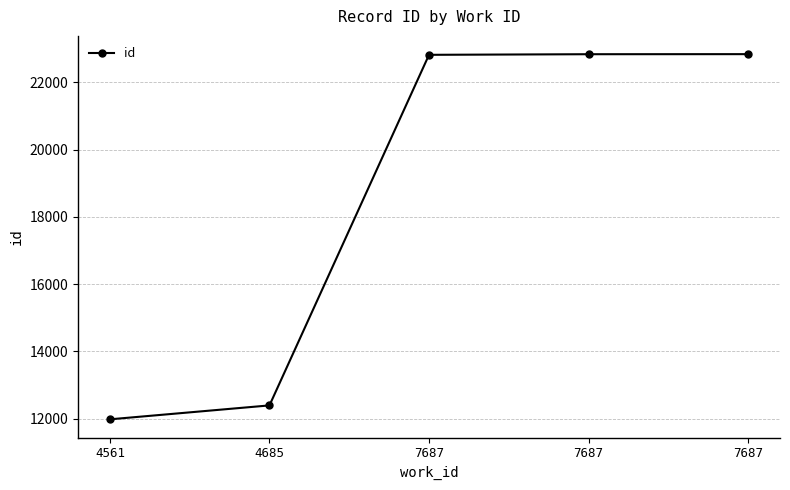

What is the smallest value displayed?

11983